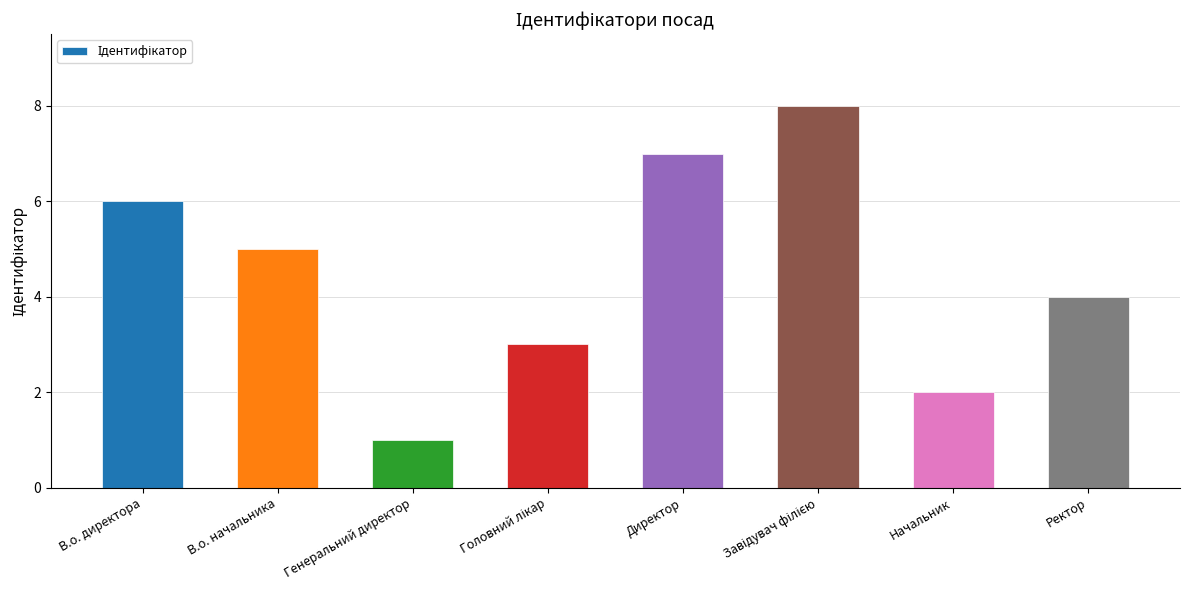

The chart shows a value of 6 at В.о. директора. True or false?

True